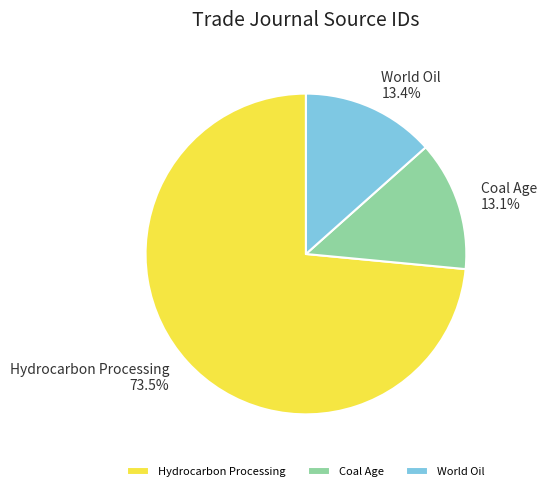

Which has a higher value, Coal Age or Hydrocarbon Processing?

Hydrocarbon Processing